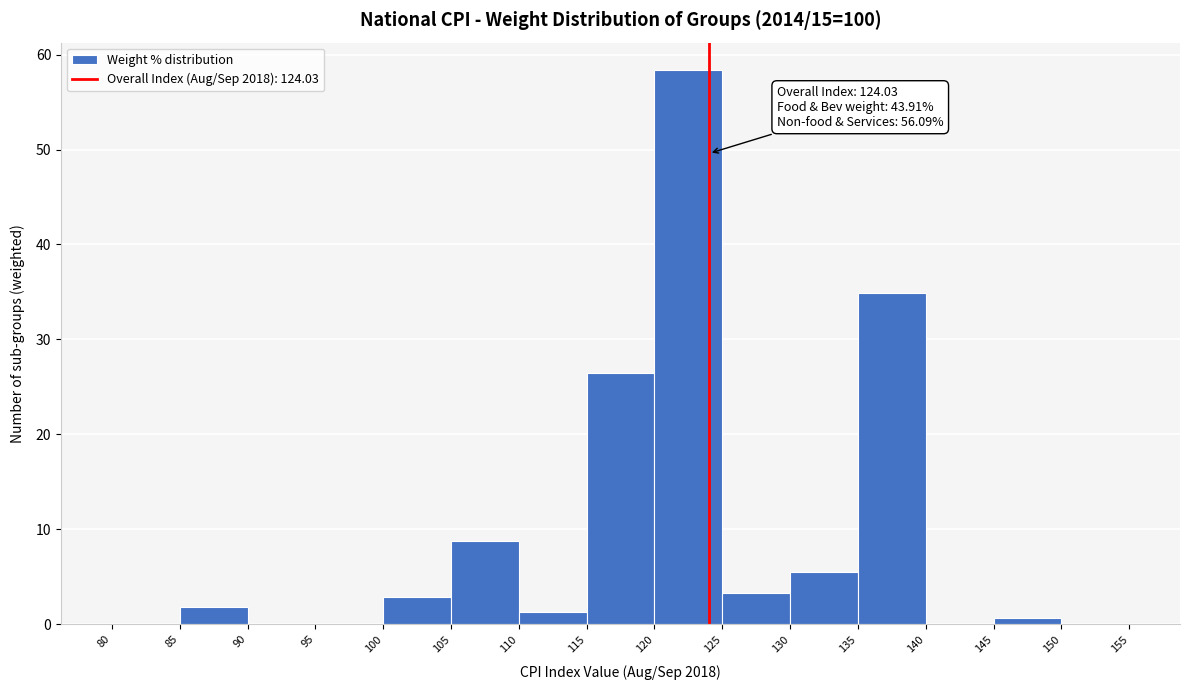

Which range on the x-axis has the tallest bar?

120 to 125